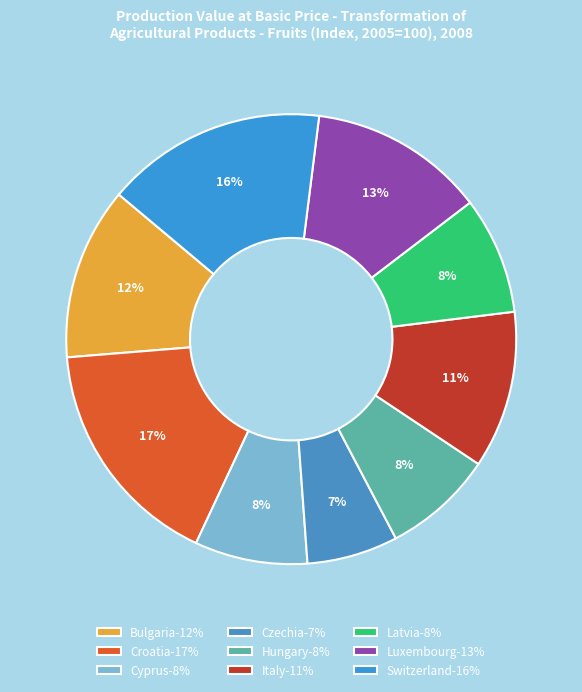

What percentage is the Latvia slice, to the nearest percent?

8%